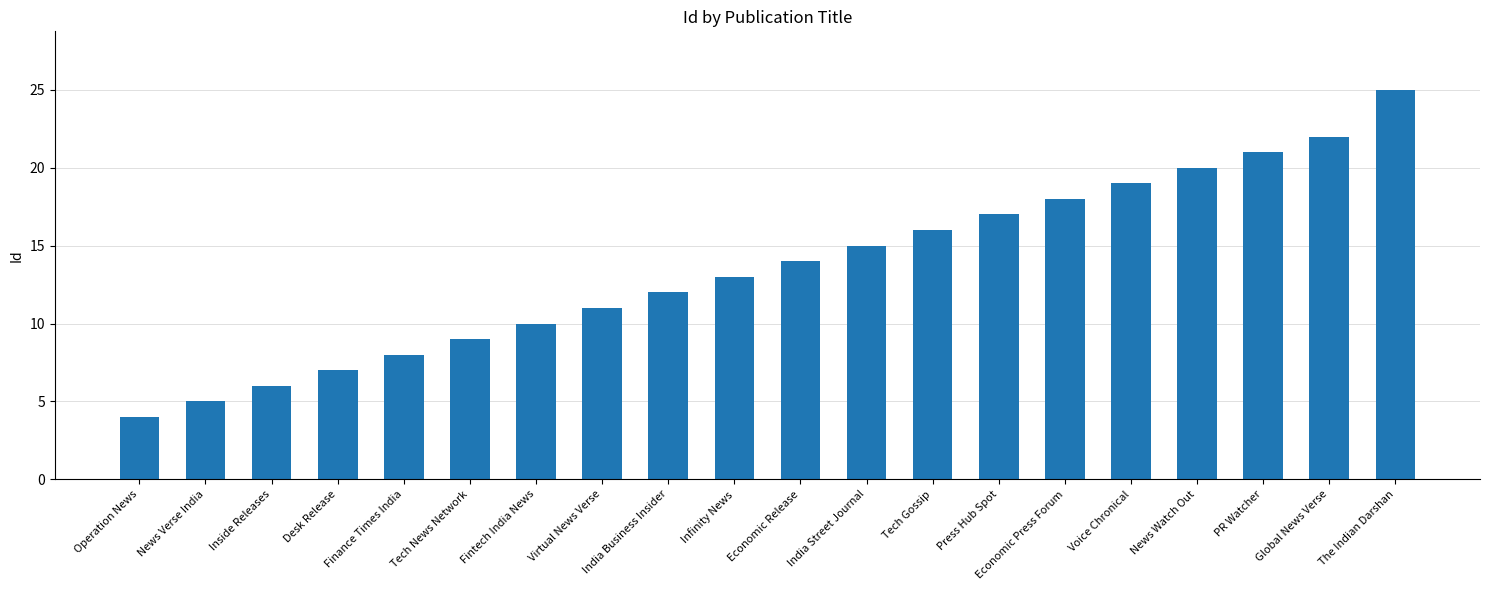

How many categories are shown in the chart?

20